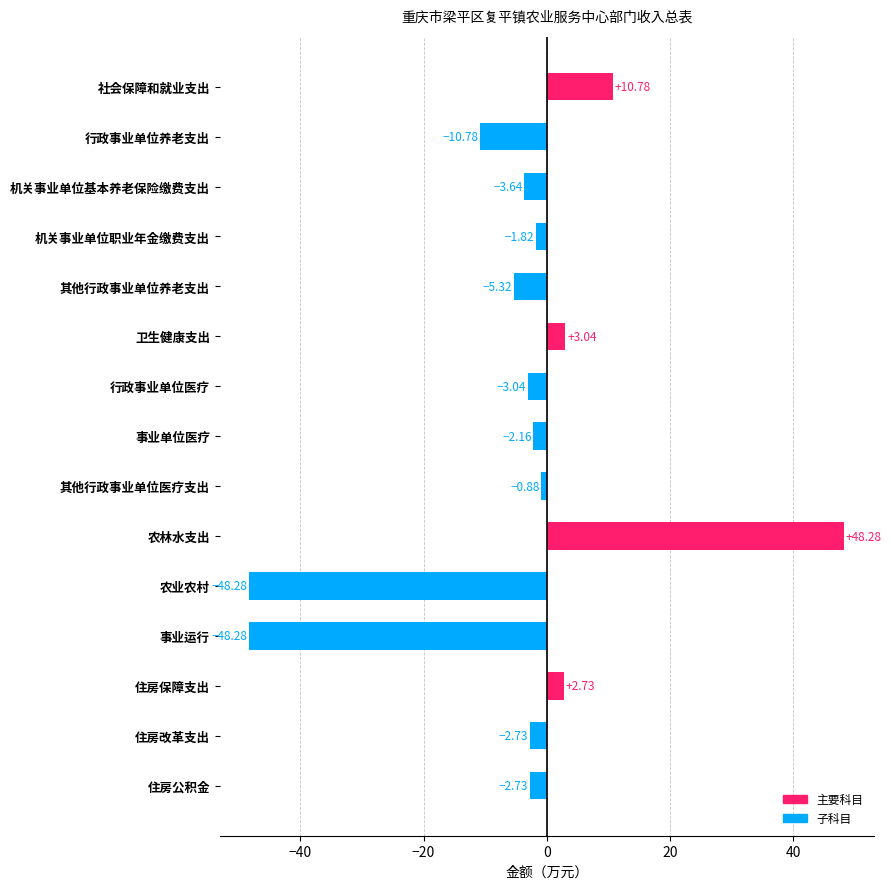

Which label corresponds to the largest value in the chart?

农林水支出